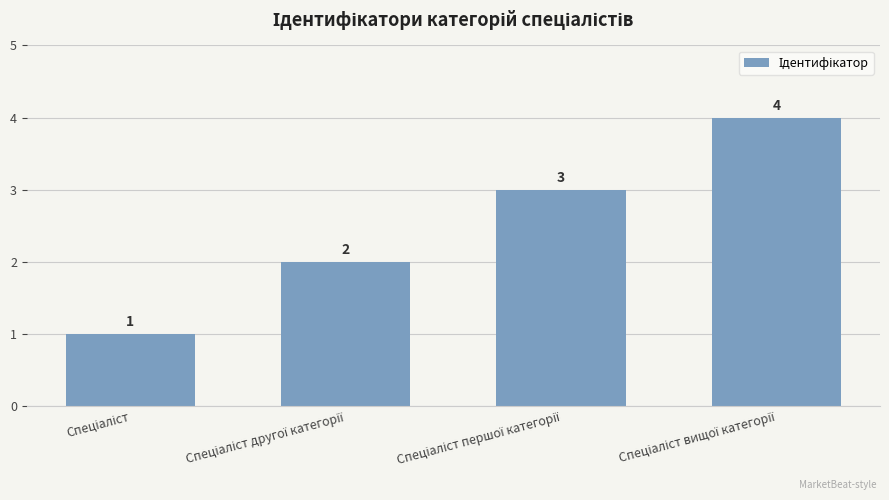

What is the value of the 3rd bar from the left?

3